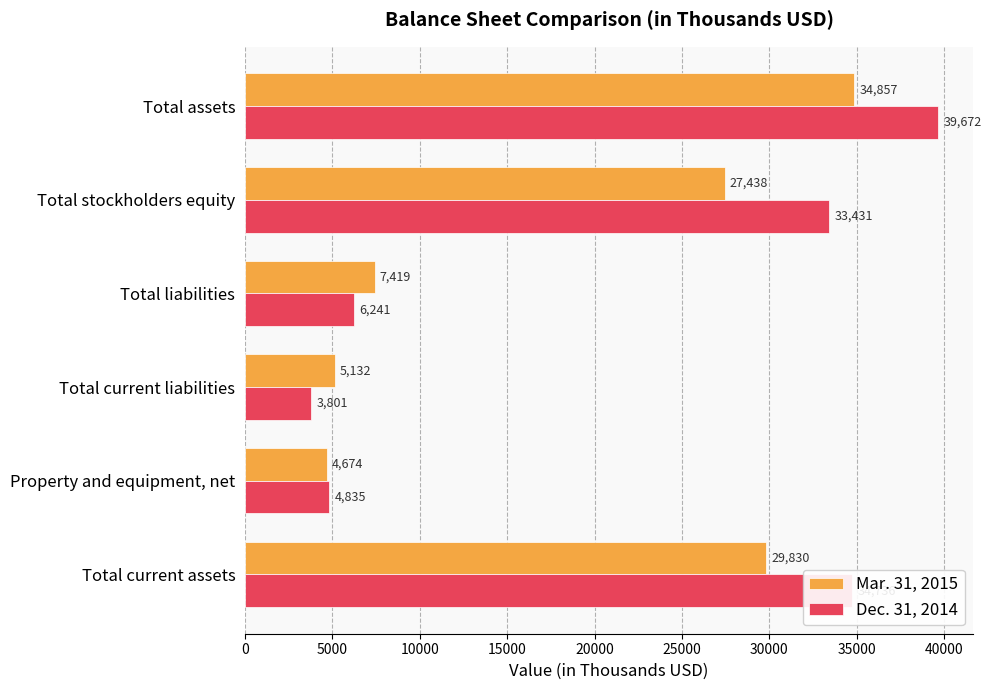

At which category does the chart reach its minimum across all series?

Total current liabilities